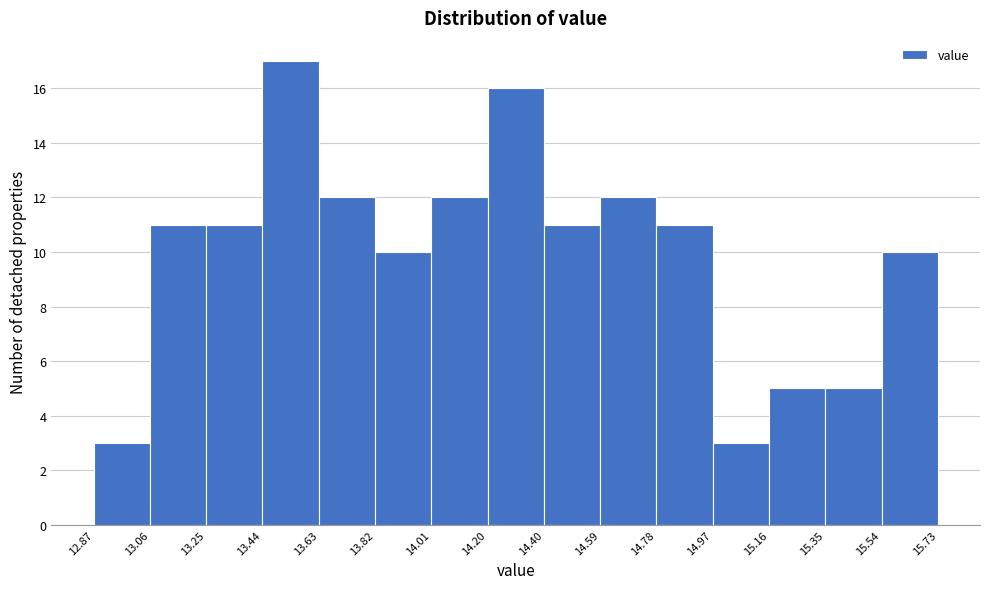

Reading left to right, transcribe this chart: for each bar, give the range it covers on the x-axis and its height. The values are not printed on the chart, so give them approximately, as read against the axis.

12.87 to 13.06: 3
13.06 to 13.25: 11
13.25 to 13.44: 11
13.44 to 13.63: 17
13.63 to 13.82: 12
13.82 to 14.01: 10
14.01 to 14.20: 12
14.20 to 14.40: 16
14.40 to 14.59: 11
14.59 to 14.78: 12
14.78 to 14.97: 11
14.97 to 15.16: 3
15.16 to 15.35: 5
15.35 to 15.54: 5
15.54 to 15.73: 10